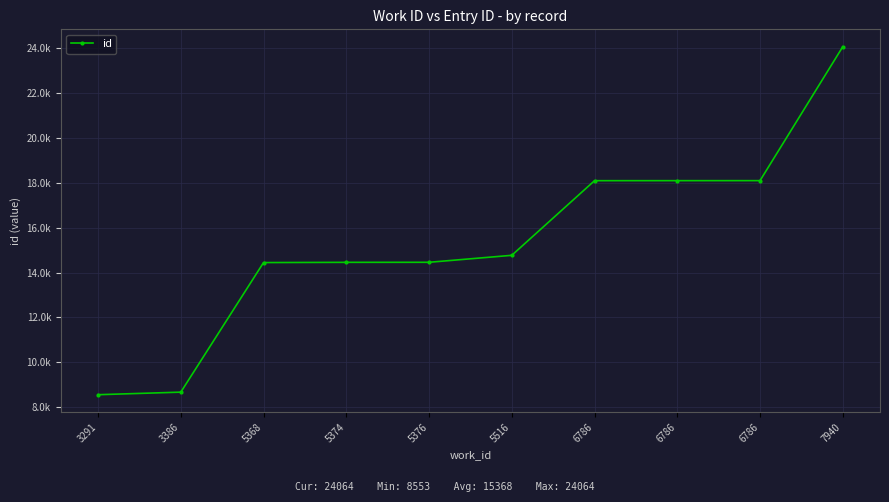

Reading right to left, transcribe all the data shown in this chart.

7940=24064	6786=18095	6786=18094	6786=18093	5516=14766	5376=14455	5374=14453	5368=14443	3386=8667	3291=8553